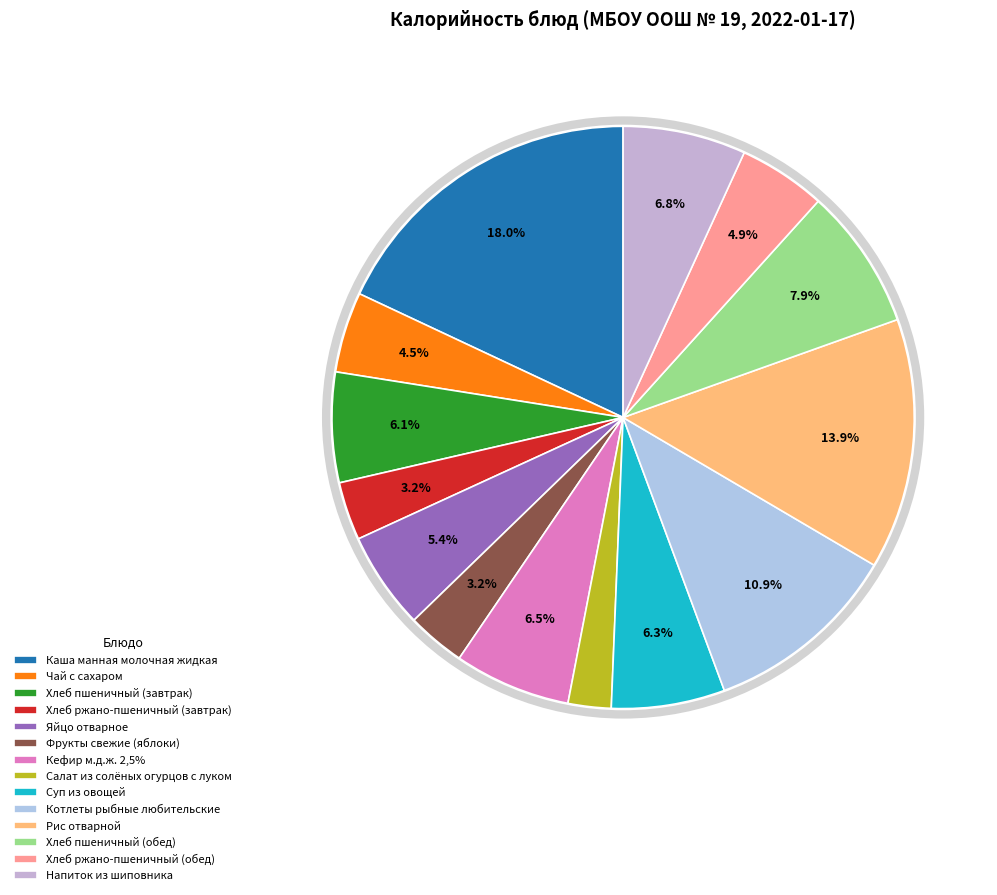

Which category has the smallest portion of the pie?

Салат из солёных огурцов с луком